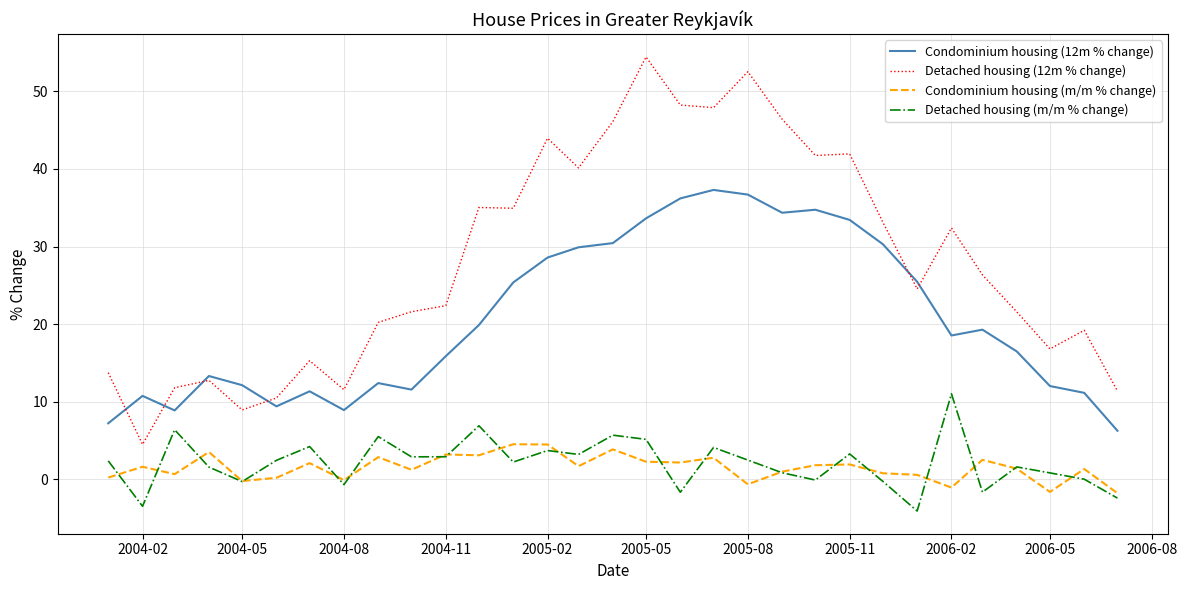

True or false: Condominium housing (m/m % change) and Condominium housing (12m % change) intersect in this chart.

False